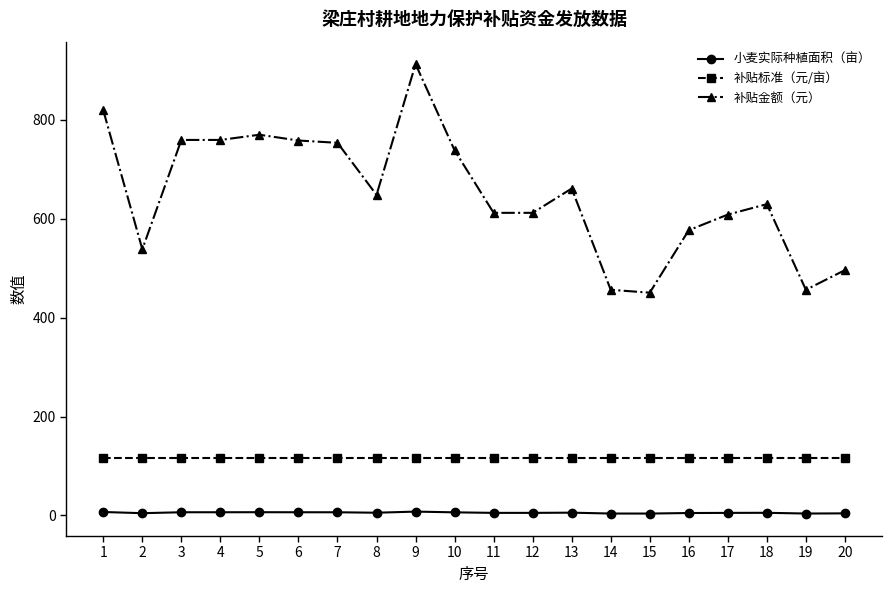

How many data points in 补贴金额（元） are less than 648?

10